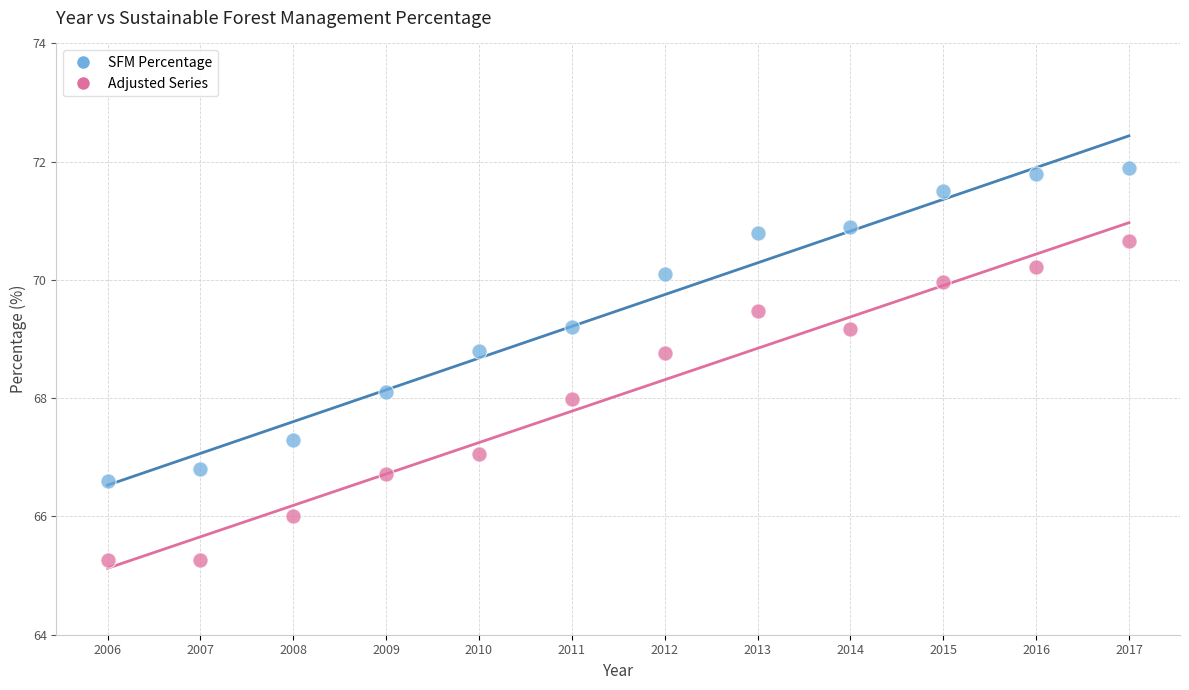

Across all data points, what is the range of Y values (max minus min)?

6.6